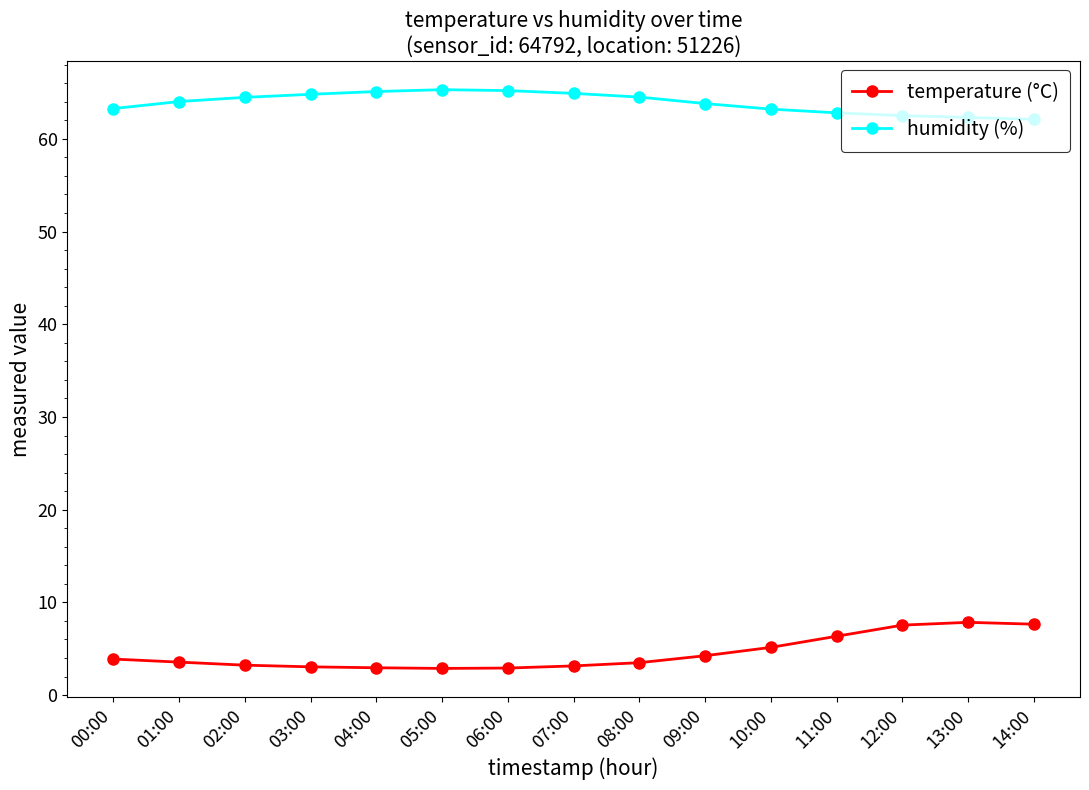

Which series has the largest total across all categories?

humidity (%)